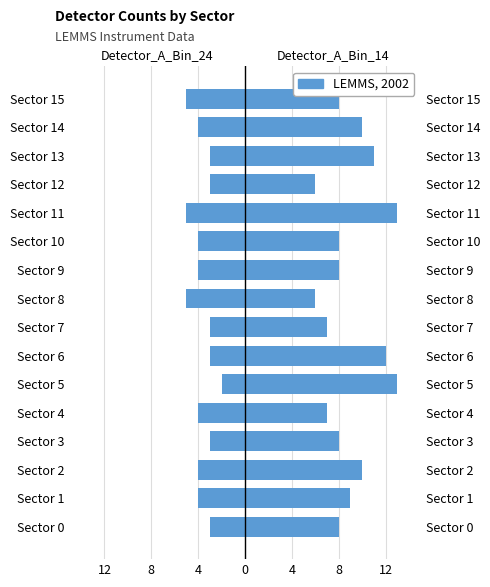

Reading left to right, list all the values displayed in this chart.

Detector_A_Bin_24: -3	-4	-4	-3	-4	-2	-3	-3	-5	-4	-4	-5	-3	-3	-4	-5
Detector_A_Bin_14: 8	9	10	8	7	13	12	7	6	8	8	13	6	11	10	8